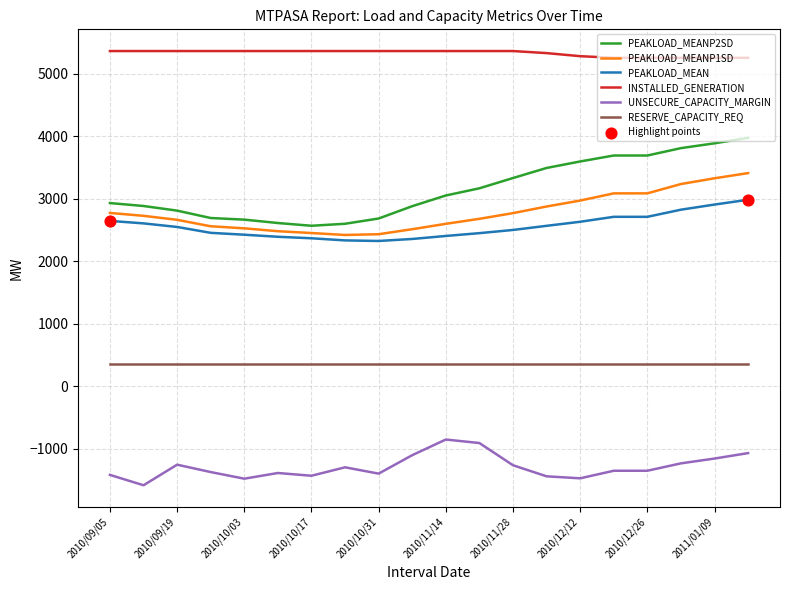

True or false: PEAKLOAD_MEANP2SD and RESERVE_CAPACITY_REQ intersect in this chart.

False